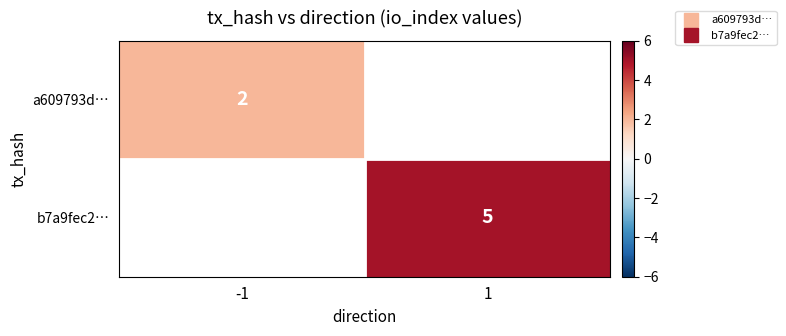

At how many categories does at least one series exceed 3?

1